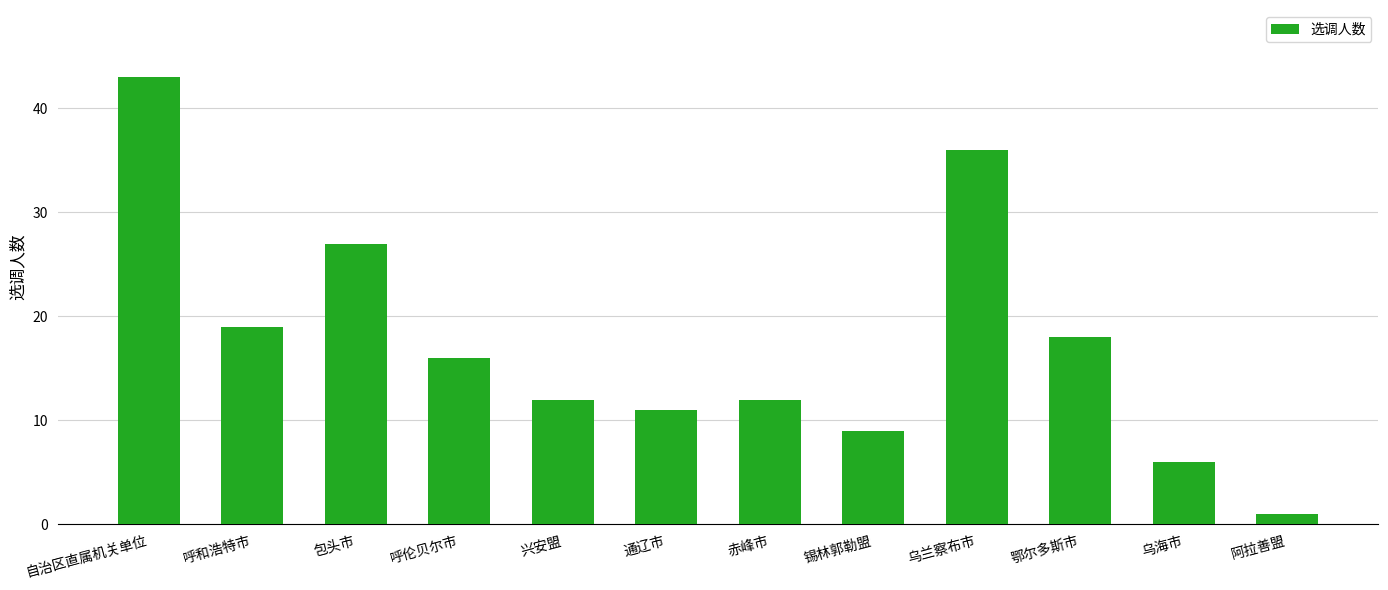

What is the ratio of the value at 鄂尔多斯市 to the value at 兴安盟?

1.5